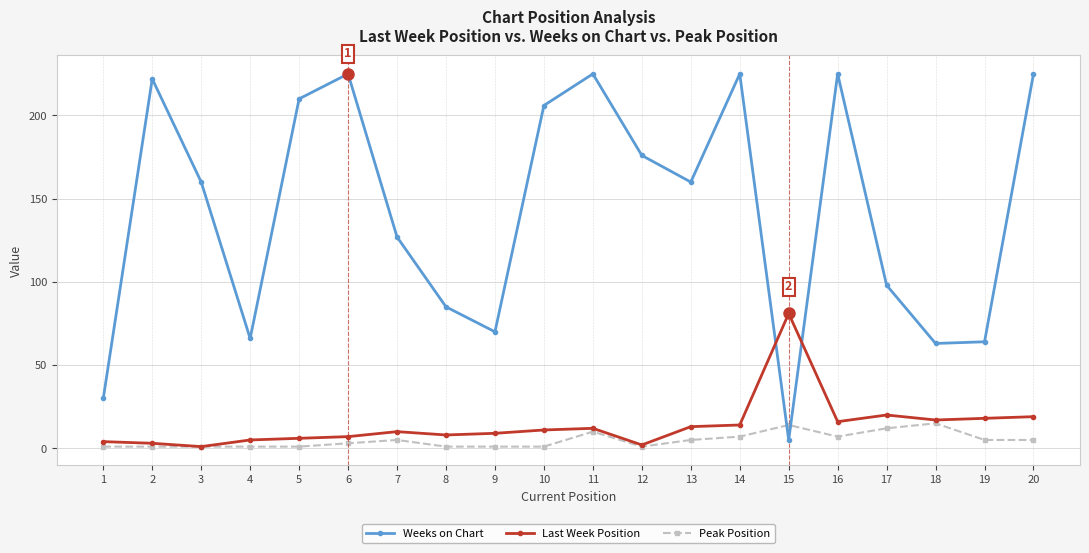

Is the value of Peak Position at 14 greater than the value of Weeks on Chart at 8?

No